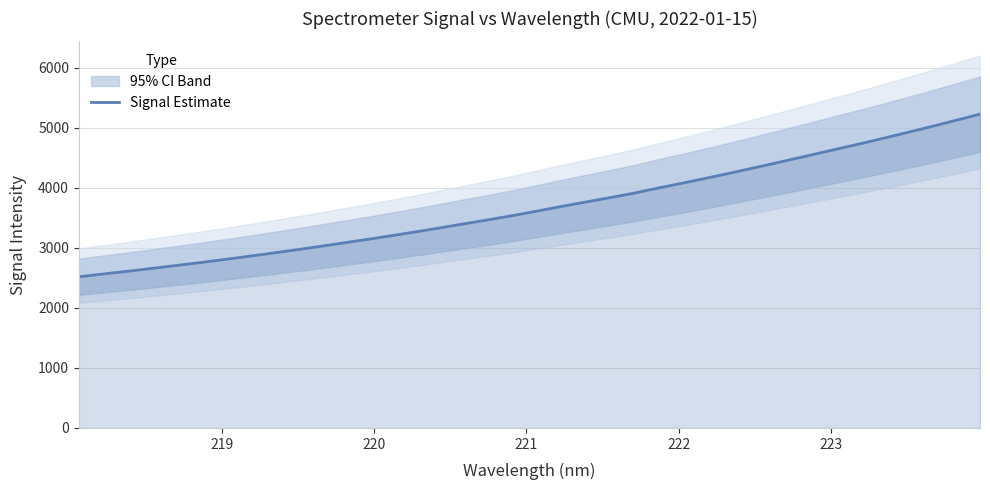

What is the highest value of the Signal Estimate series?

5228.0